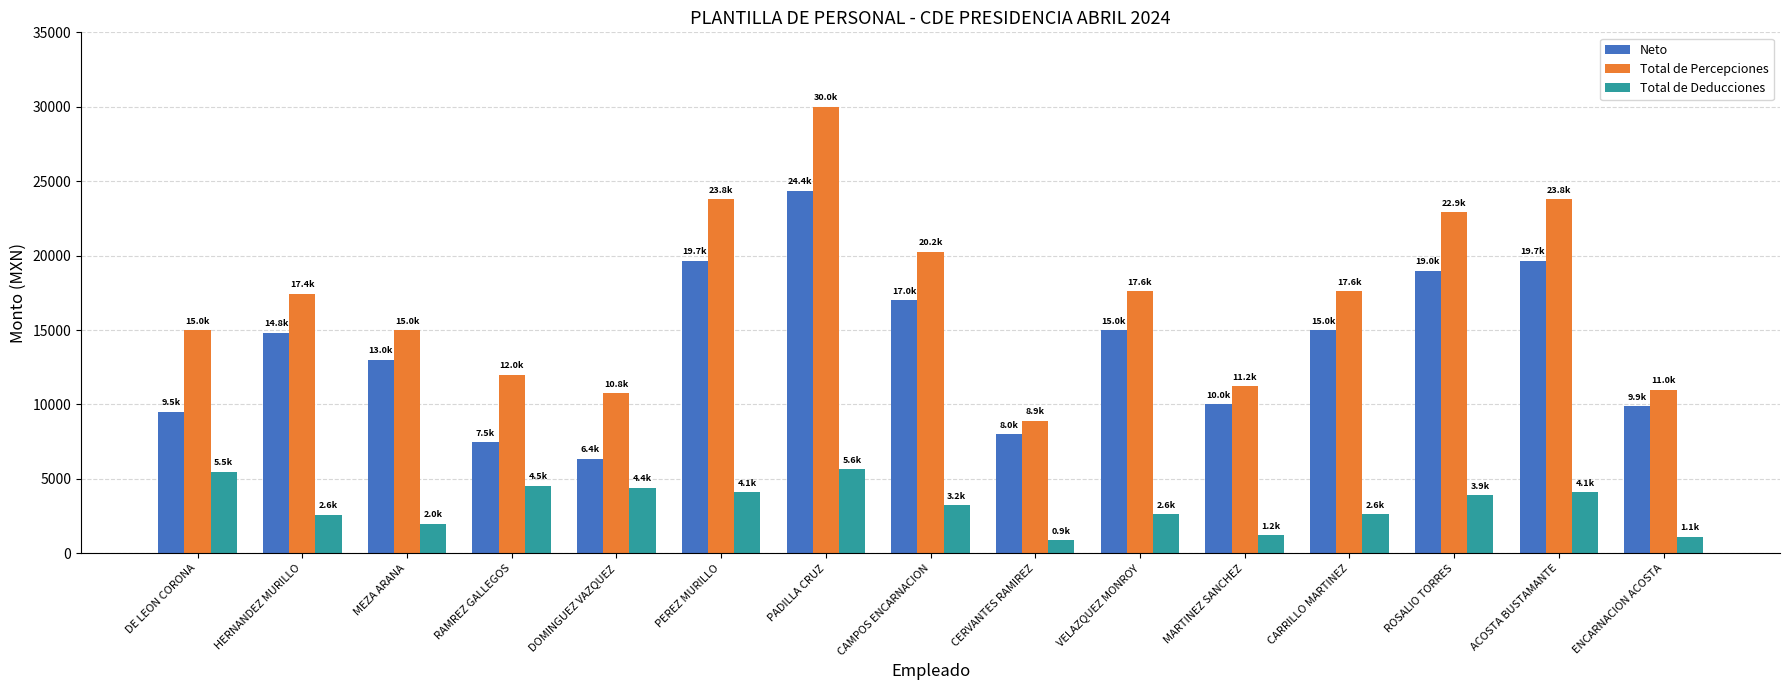

Rank the series by their average value, from highest to lowest.

Total de Percepciones, Neto, Total de Deducciones